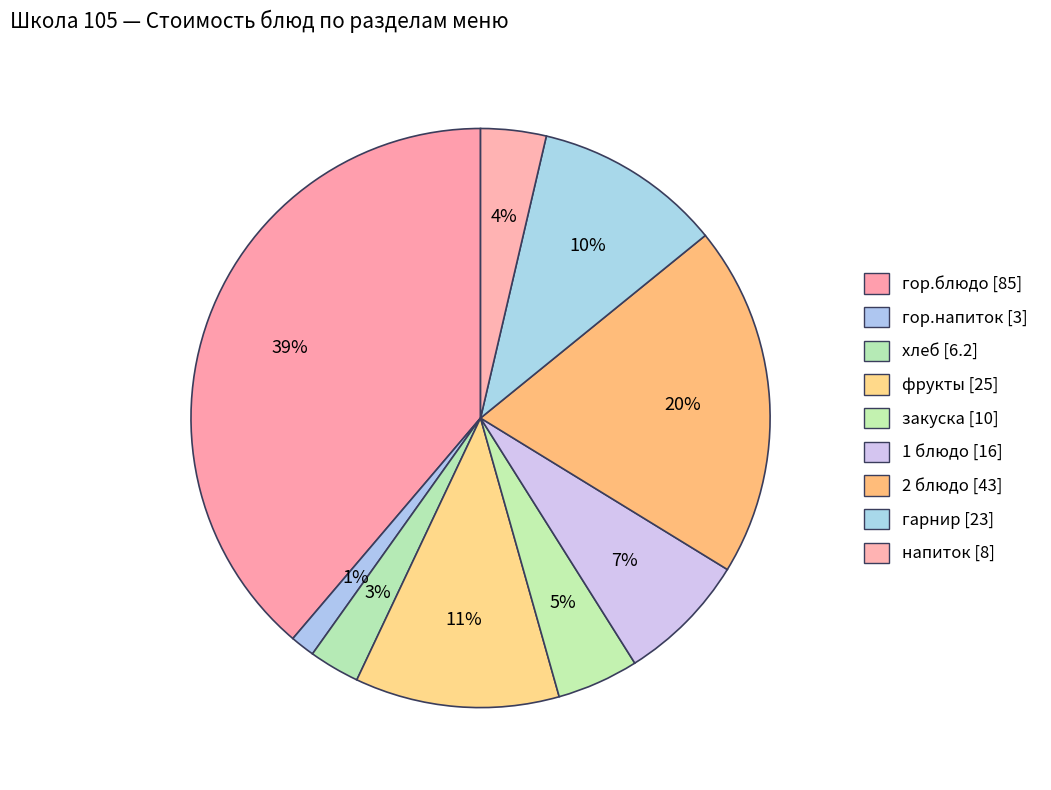

How many segments does this pie chart have?

9